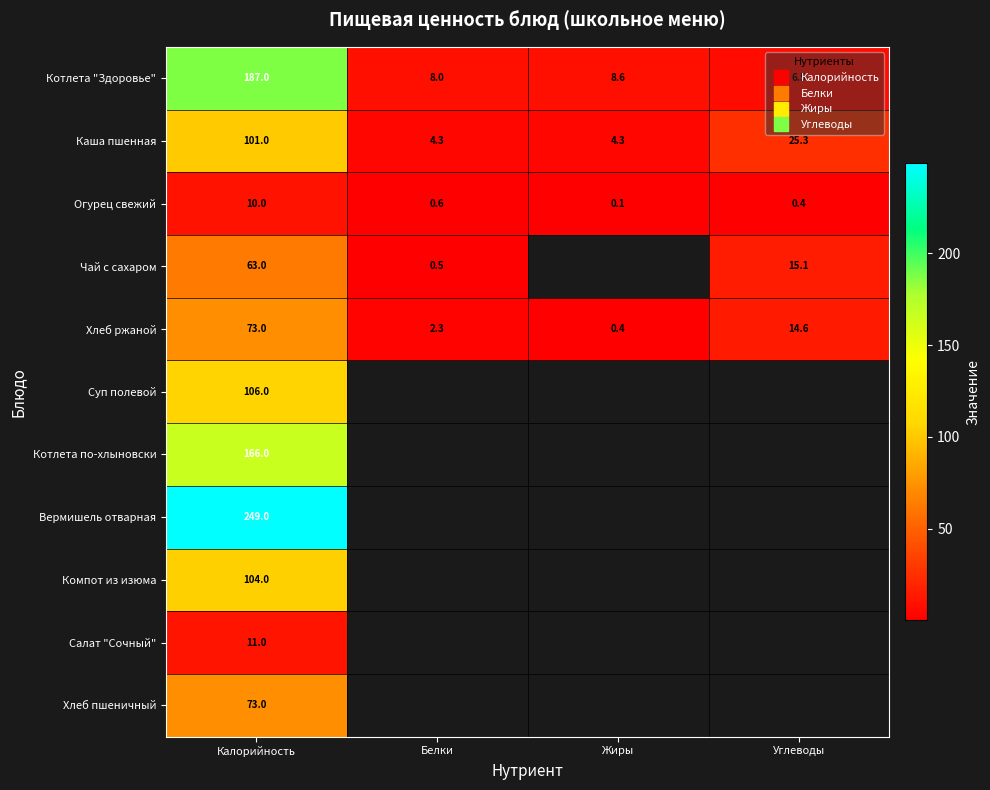

True or false: Котлета "Здоровье" has a value of 13.9 at Жиры.

False